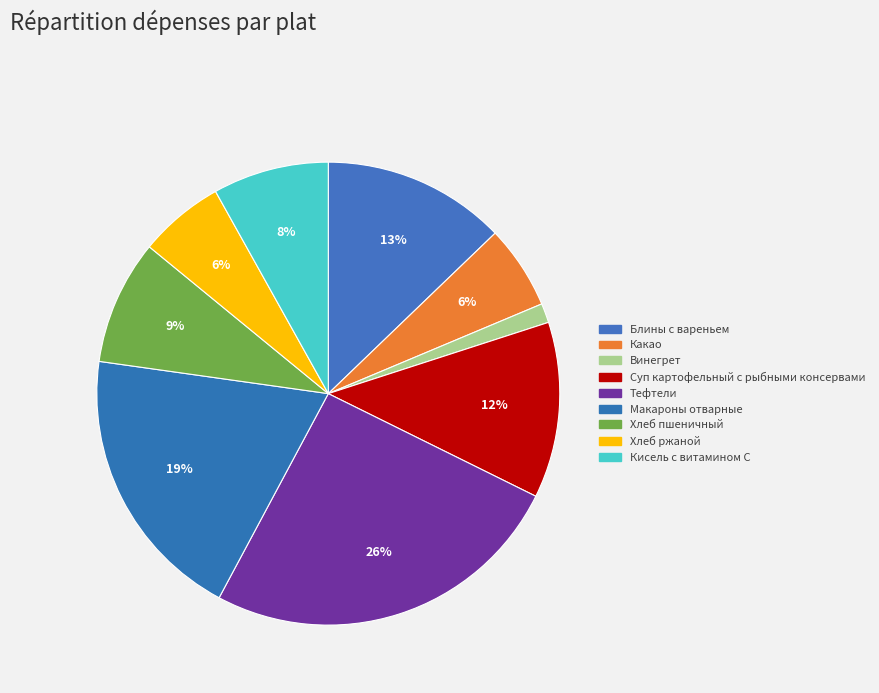

What is the ratio of the value at Кисель с витамином С to the value at Суп картофельный с рыбными консервами?

0.7